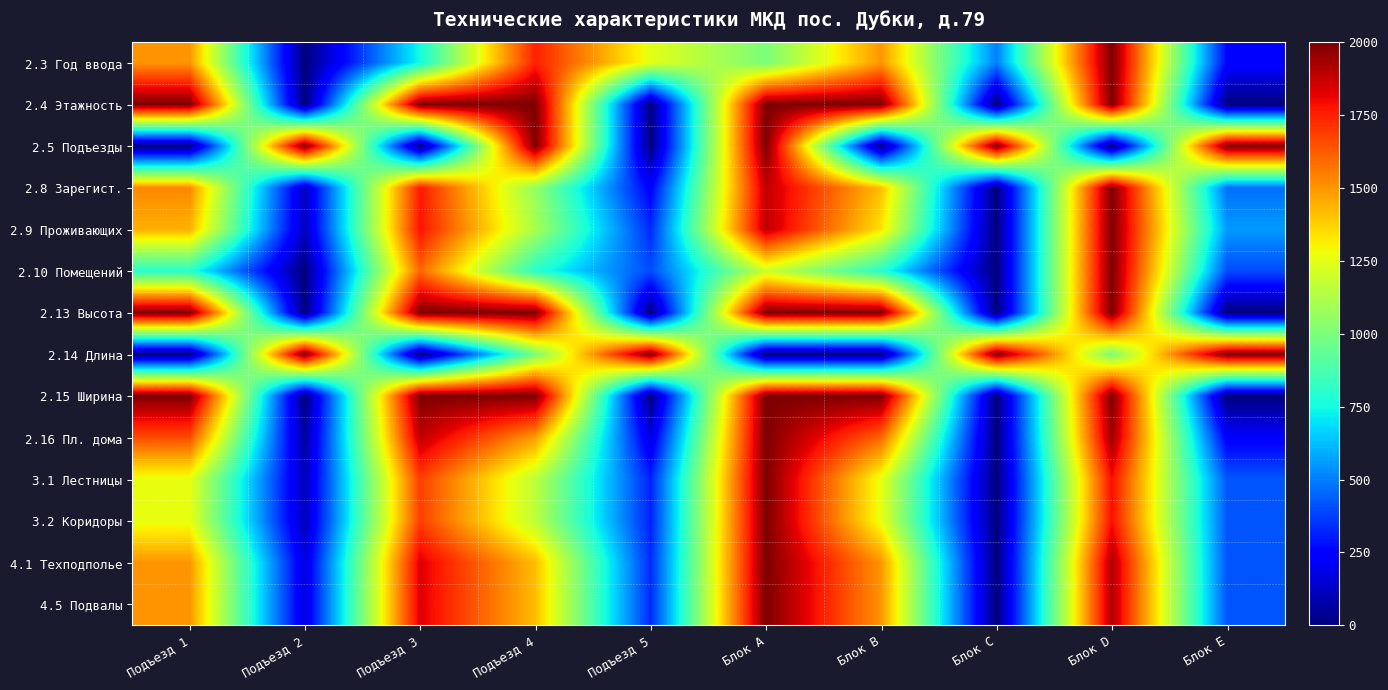

Which category has the highest value across all series?

Блок D